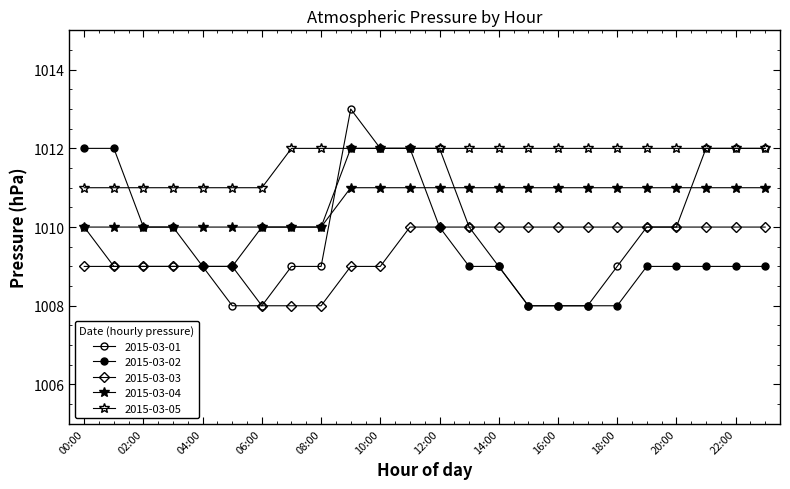

How many data points in 2015-03-04 are less than 1011?

9